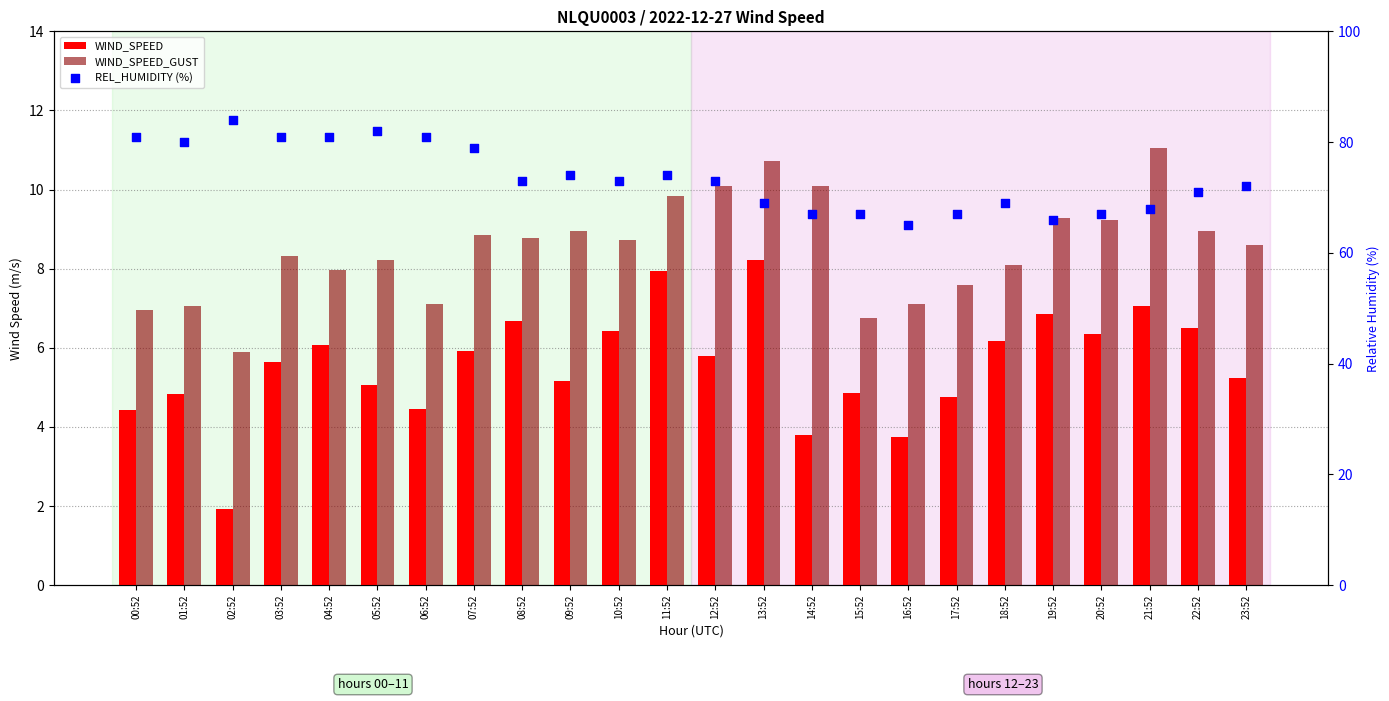

Which series reaches the maximum Y coordinate?

REL_HUMIDITY (%)